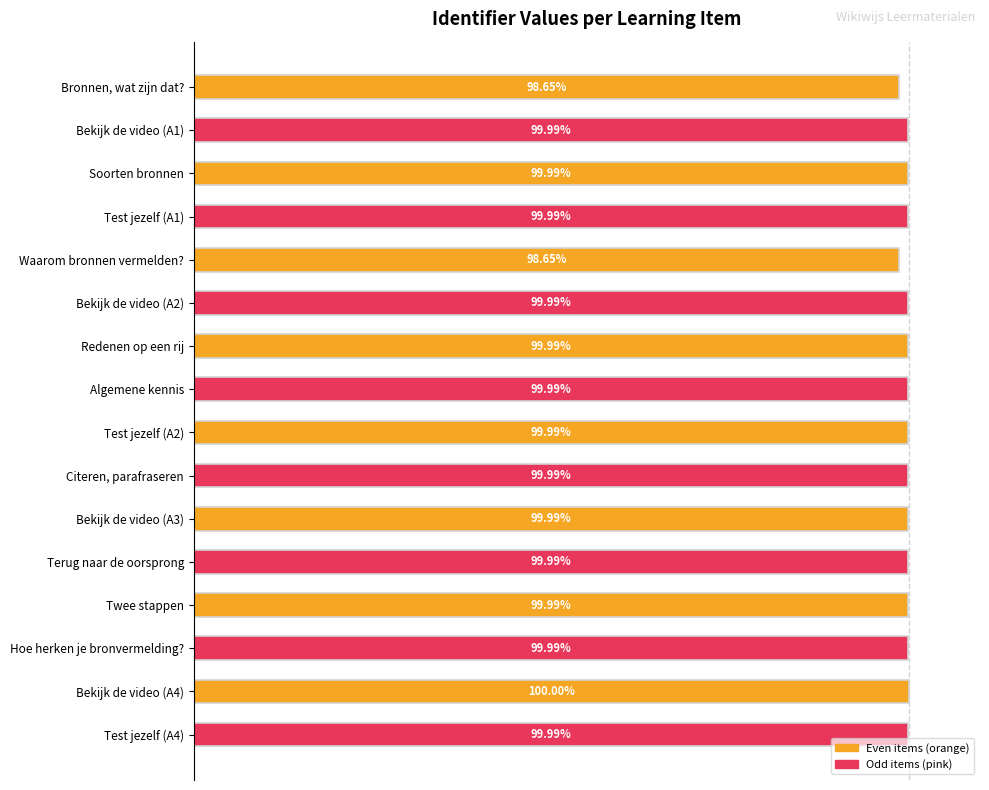

What is the label of the 14th bar from the top?

Hoe herken je bronvermelding?